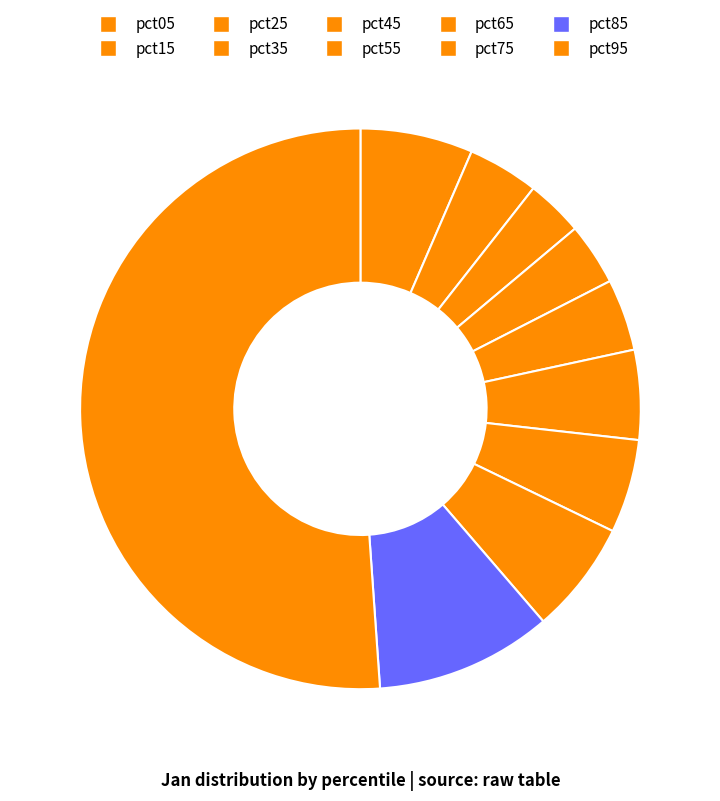

How many slices are in this pie chart?

10